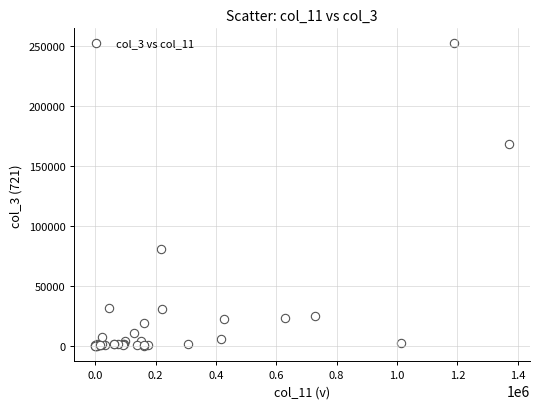

What Y value in the scatter plot is closest to 125970?

168174